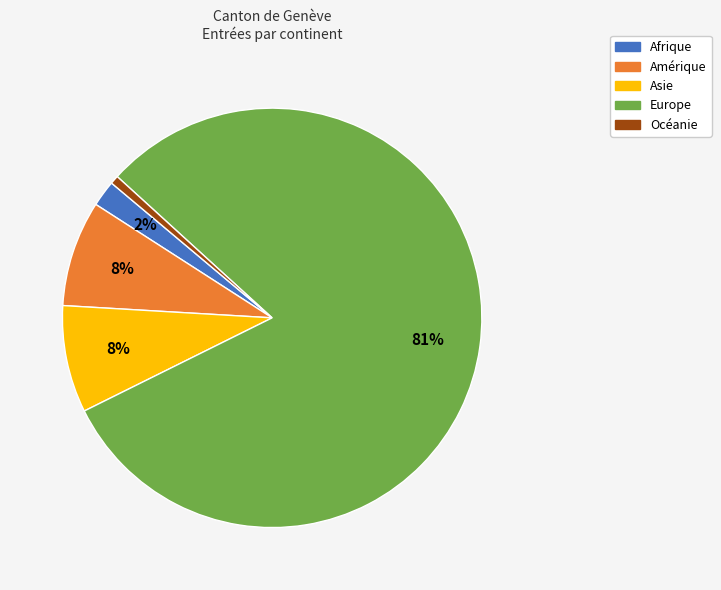

Is it true that Amérique is 1% of the pie?

False